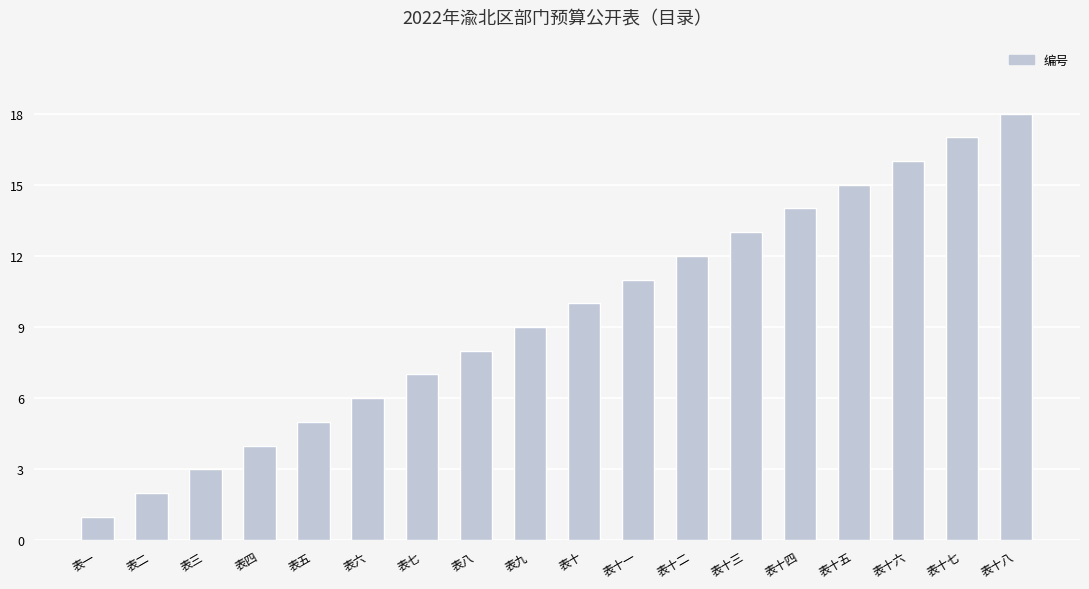

What is the label of the 17th bar from the right?

表二